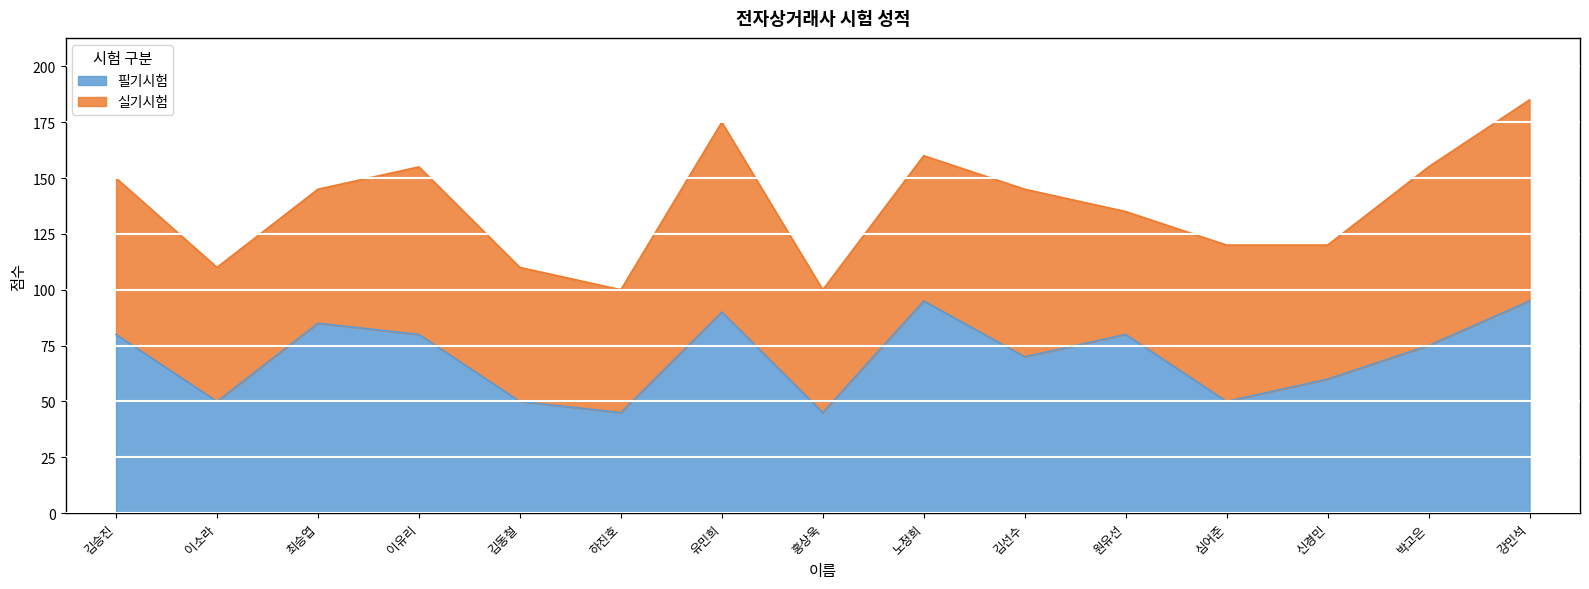

List the labels in order of value, largest first.

노정희, 강민석, 유민희, 최승엽, 김승진, 이유리, 원유선, 박고은, 김선수, 신경민, 이소라, 김동철, 심어준, 하진호, 홍상욱